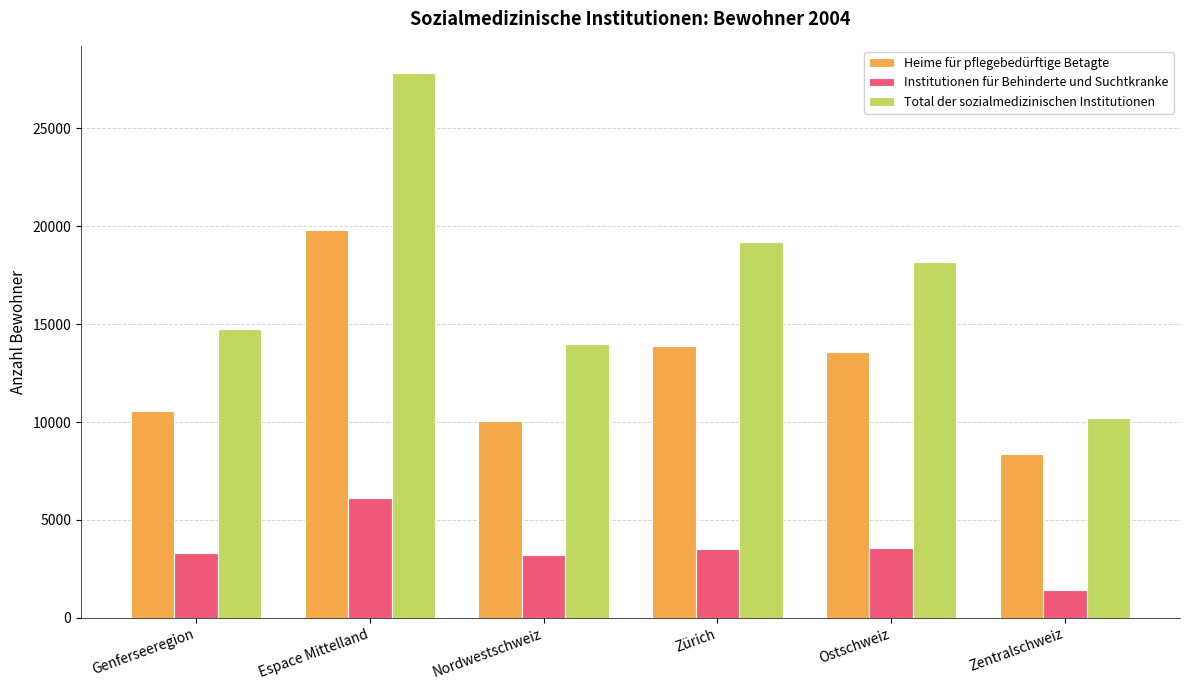

The Heime für pflegebedürftige Betagte series shows 19800 at Espace Mittelland. True or false?

True